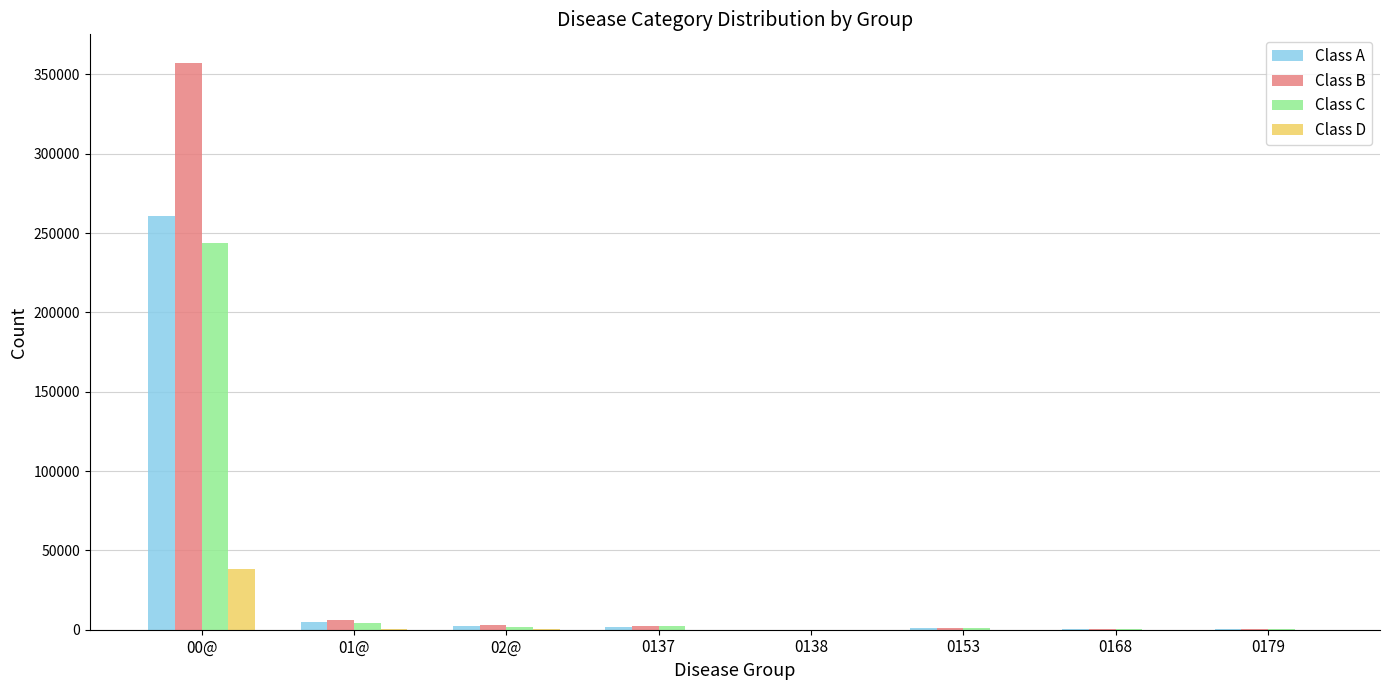

What are all the series names shown in the legend?

Class A, Class B, Class C, Class D